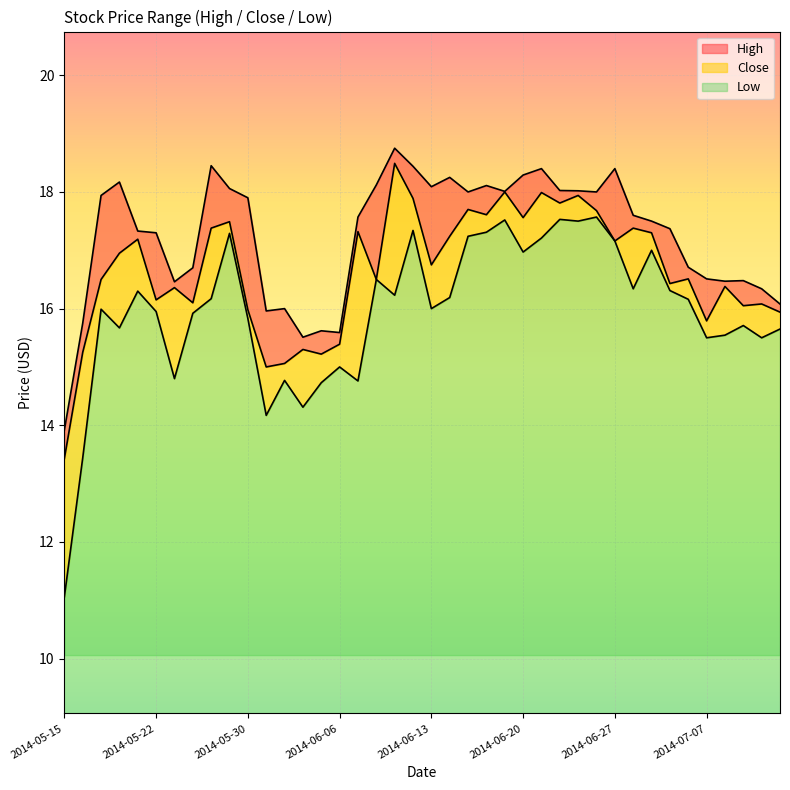

What is the label of the 31st point from the left?

2014-06-27